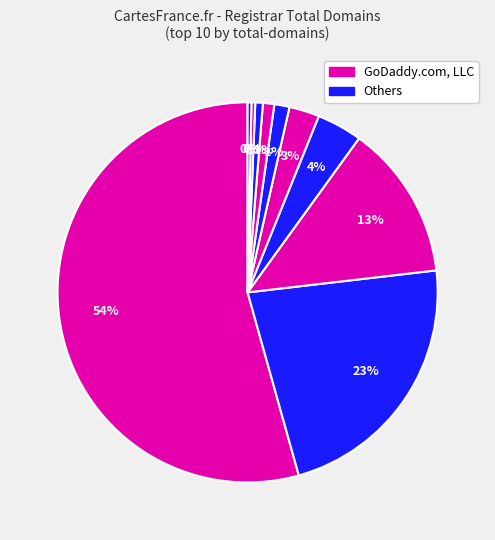

How many slices are in this pie chart?

10